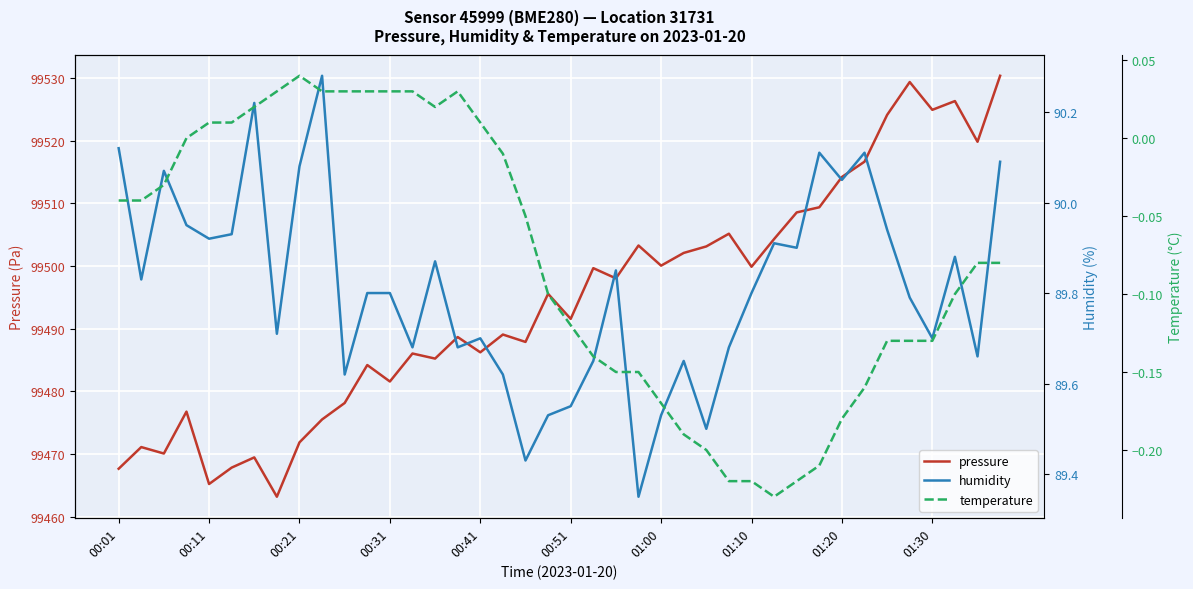

How many data points in pressure are above 99495?

20